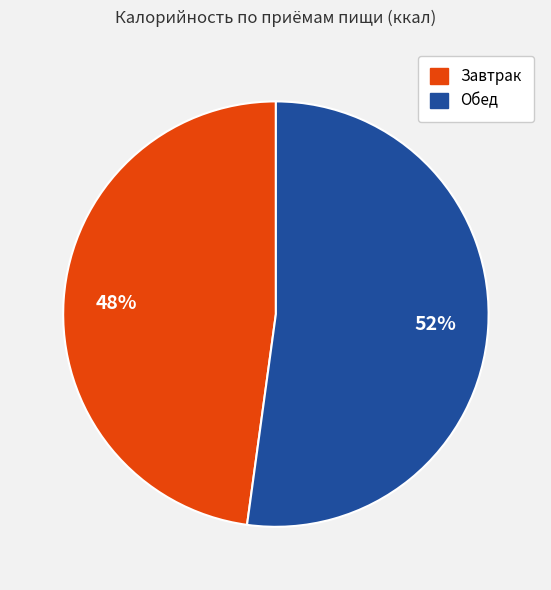

Which category accounts for the majority?

Обед